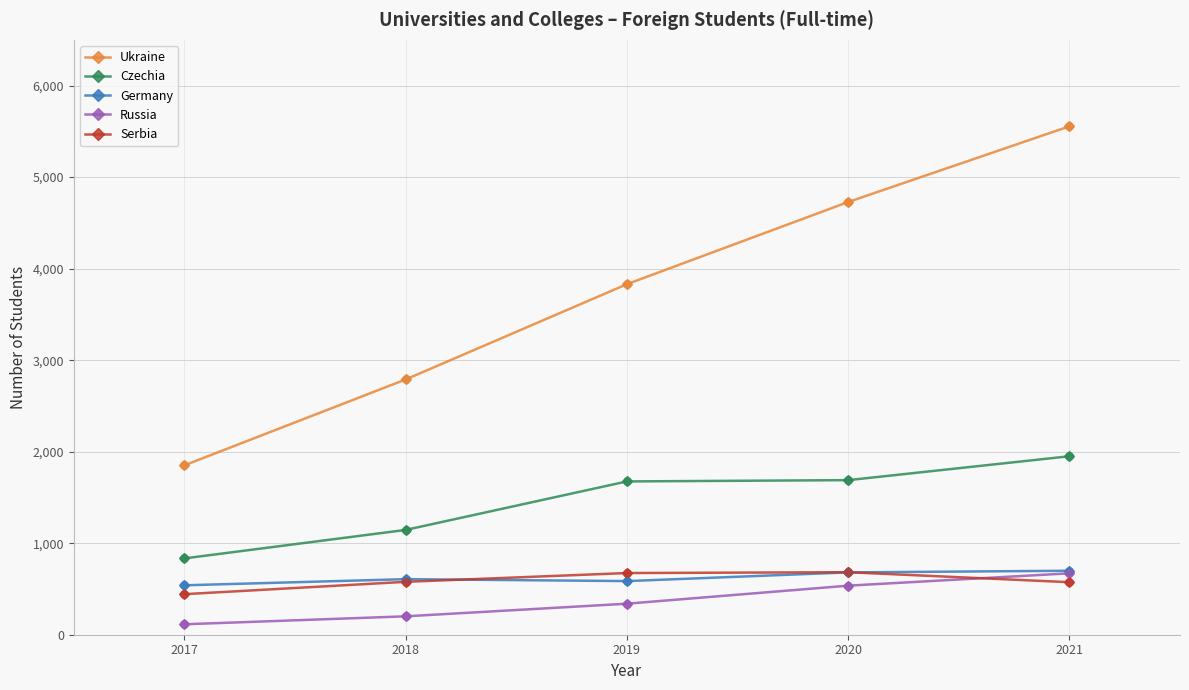

Which series changed the most between 2017 and 2020?

Ukraine